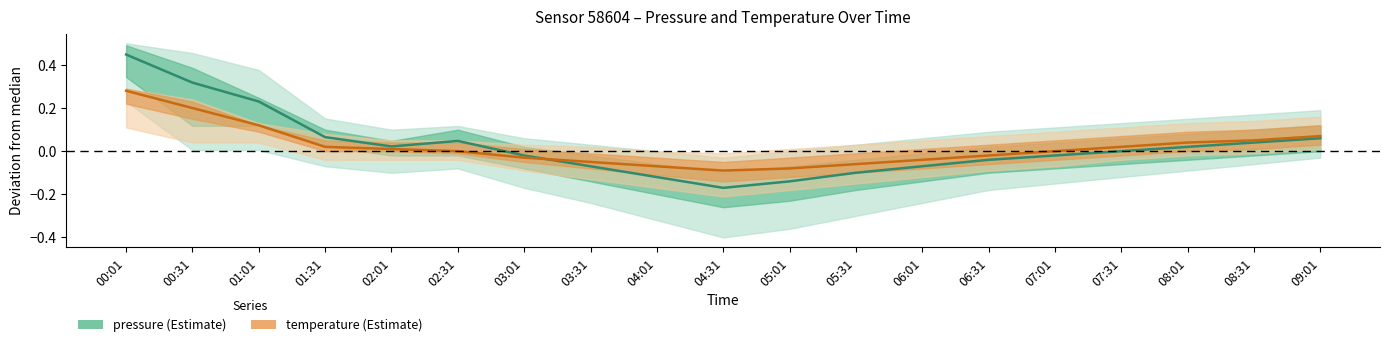

Is it true that temperature equals -0.1 at 05:01?

True